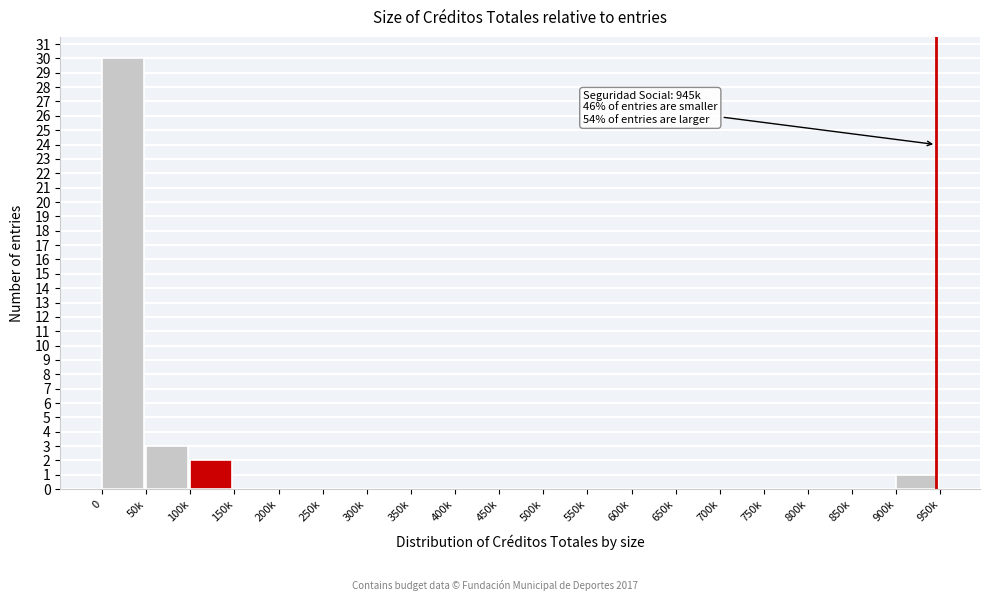

Reading left to right, transcribe all the data shown in this chart.

0=30	50k=3	100k=2	150k=0	200k=0	250k=0	300k=0	350k=0	400k=0	450k=0	500k=0	550k=0	600k=0	650k=0	700k=0	750k=0	800k=0	850k=0	900k=1